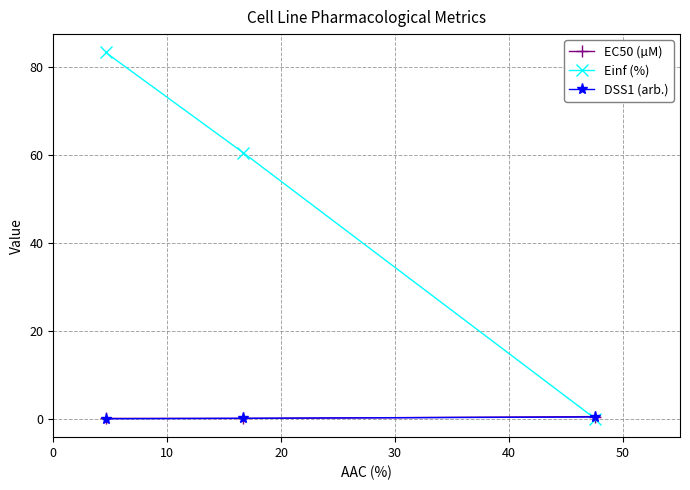

Which series has the largest total across all categories?

Einf (%)